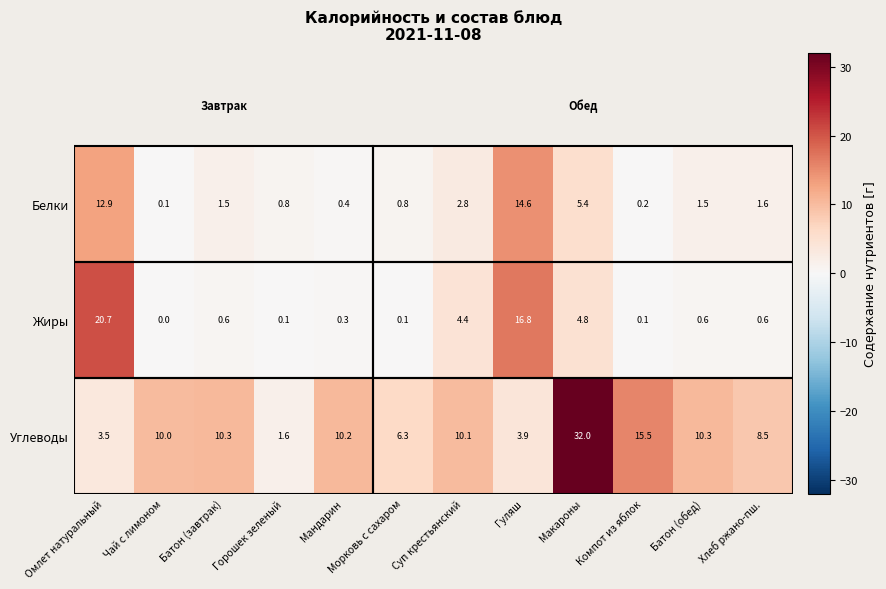

Between Морковь с сахаром and Макароны, which series saw the biggest shift?

Углеводы